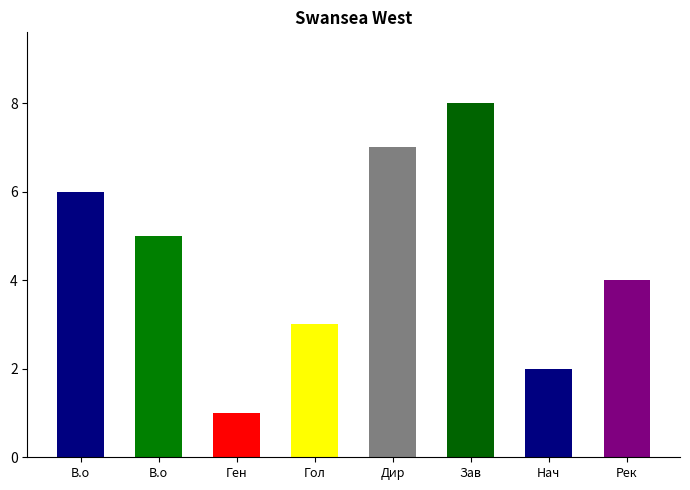

Rank the categories by value from highest to lowest.

Завідувач філією, Директор, В.о. директора, В.о. начальника, Ректор, Головний лікар, Начальник, Генеральний директор